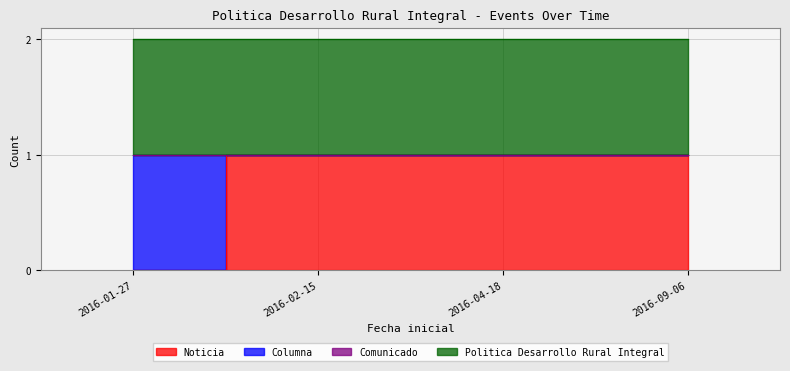

The value of Noticia at 2016-09-06 is 1. True or false?

True